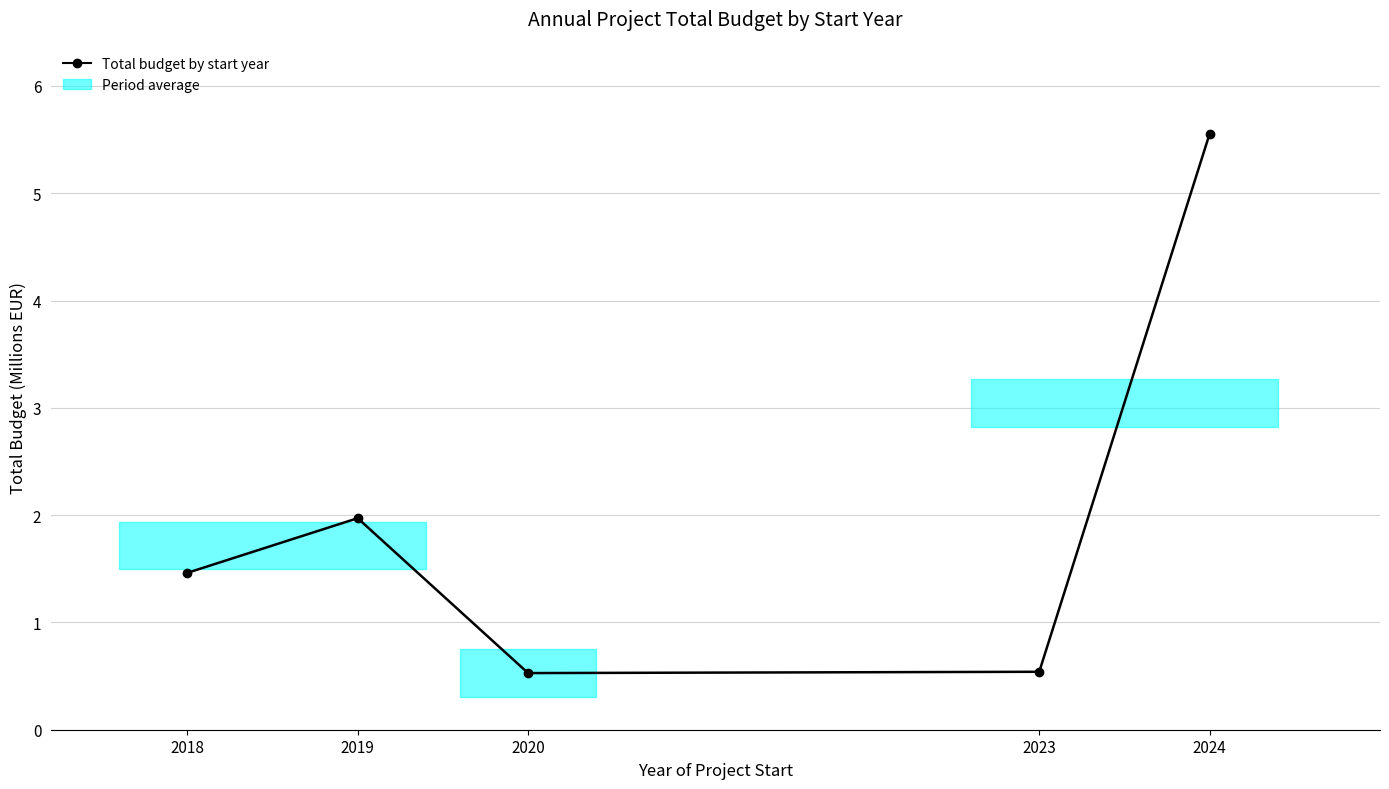

The chart shows a value of 0.5 at 2020. True or false?

True